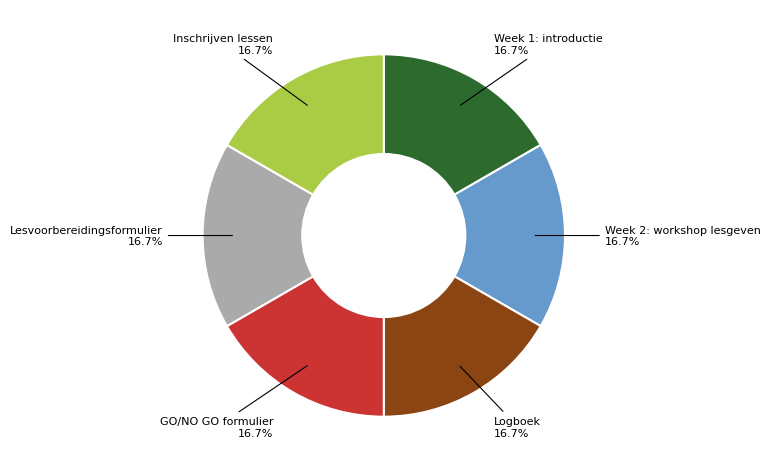

Is the sum of GO/NO GO formulier and Logboek greater than half?

No